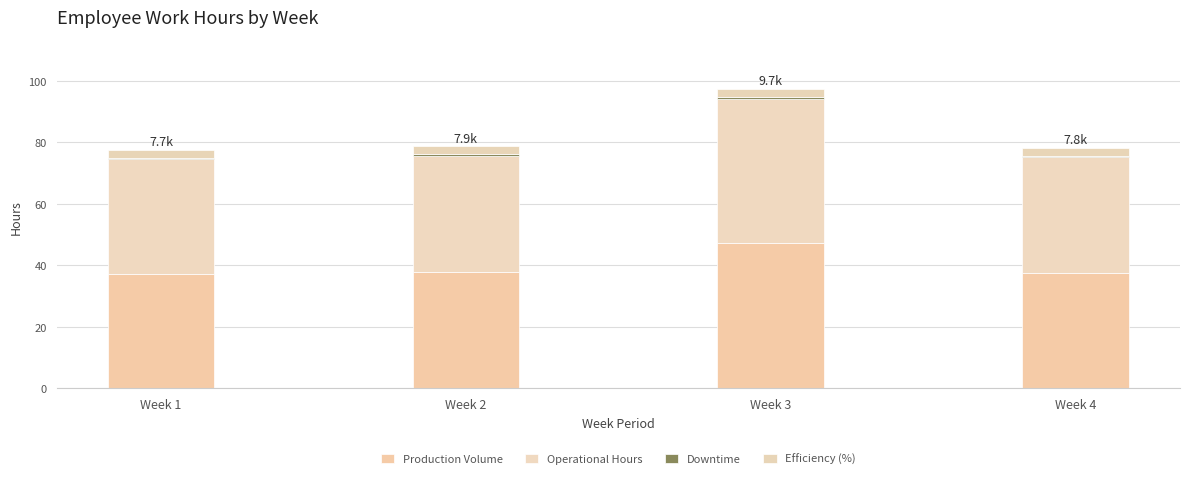

What is the sum of all Efficiency (%) values?

10.0